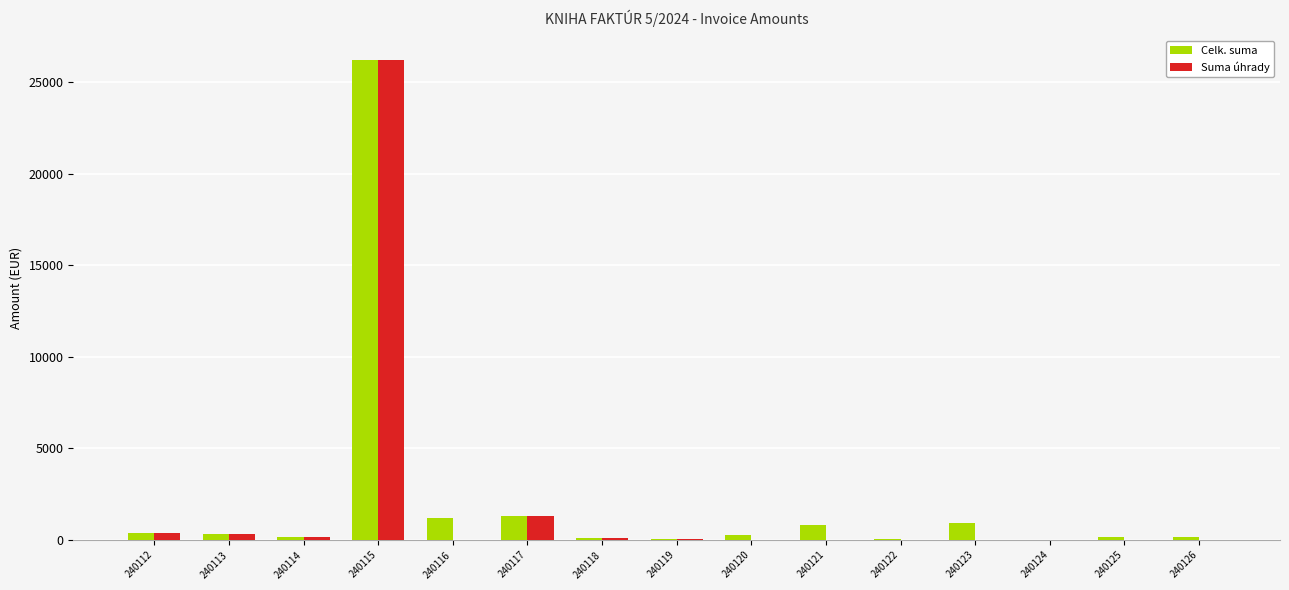

At which label does Celk. suma reach its peak?

240115